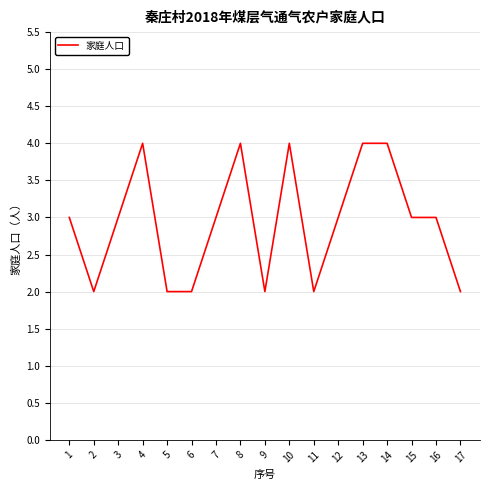

Reading left to right, extract all data points from this chart.

1=3	2=2	3=3	4=4	5=2	6=2	7=3	8=4	9=2	10=4	11=2	12=3	13=4	14=4	15=3	16=3	17=2